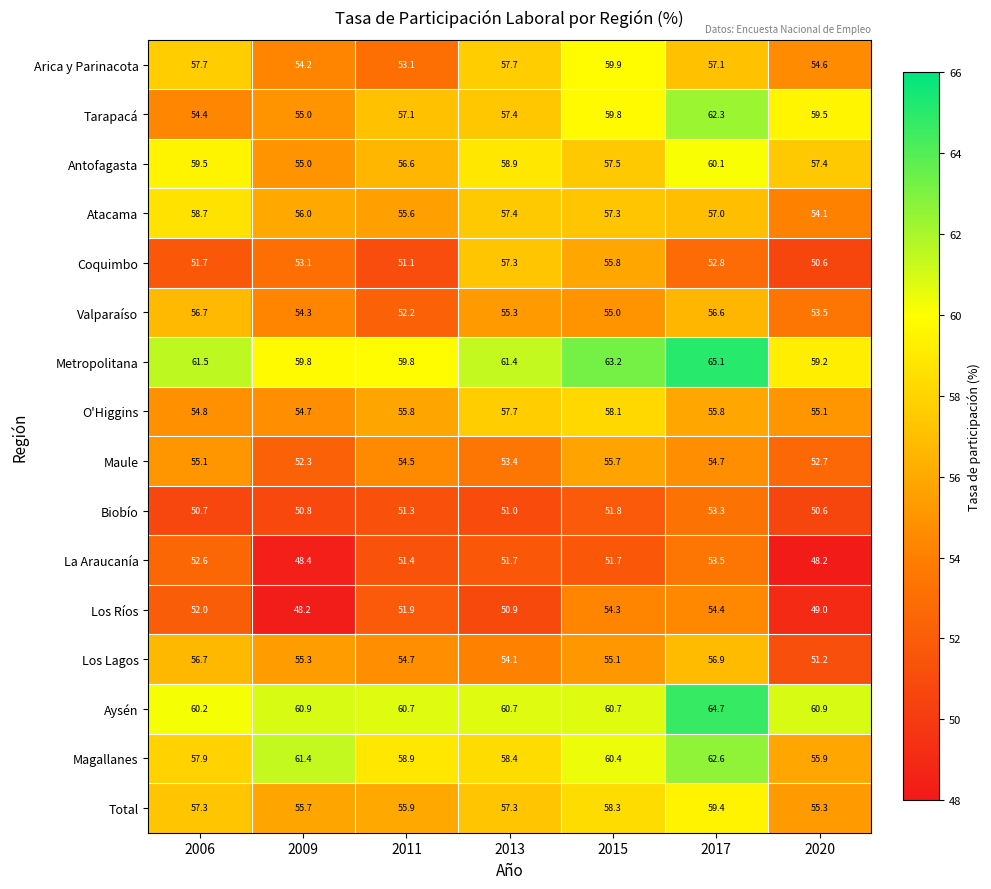

What is the greatest value displayed?

65.1